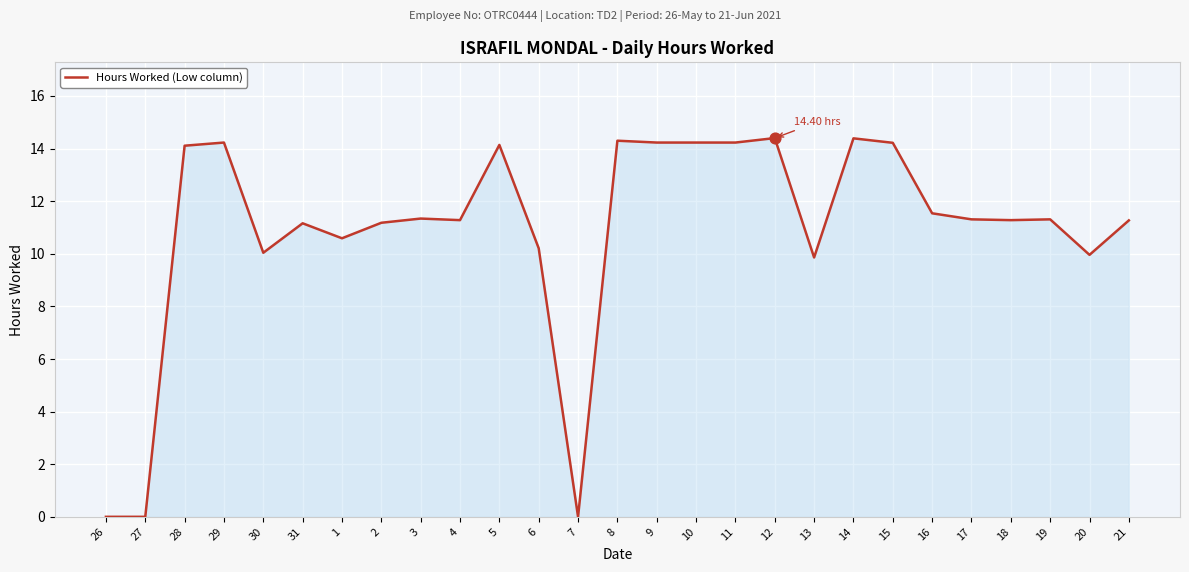

What is the change in value from 31 to 14?

+3.2